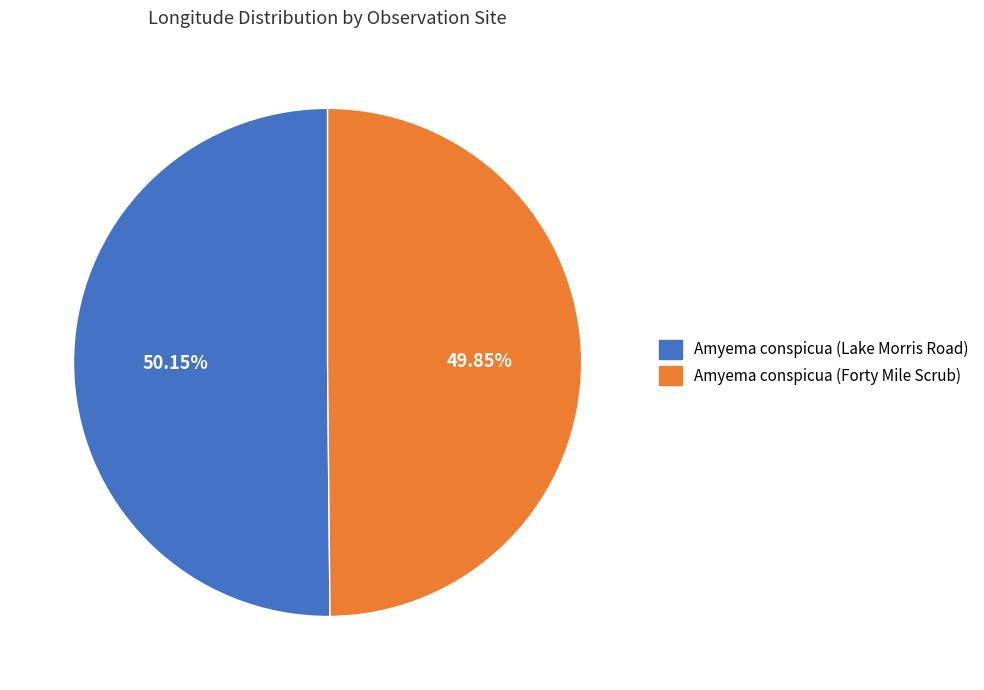

Is there a majority slice in this chart?

Yes